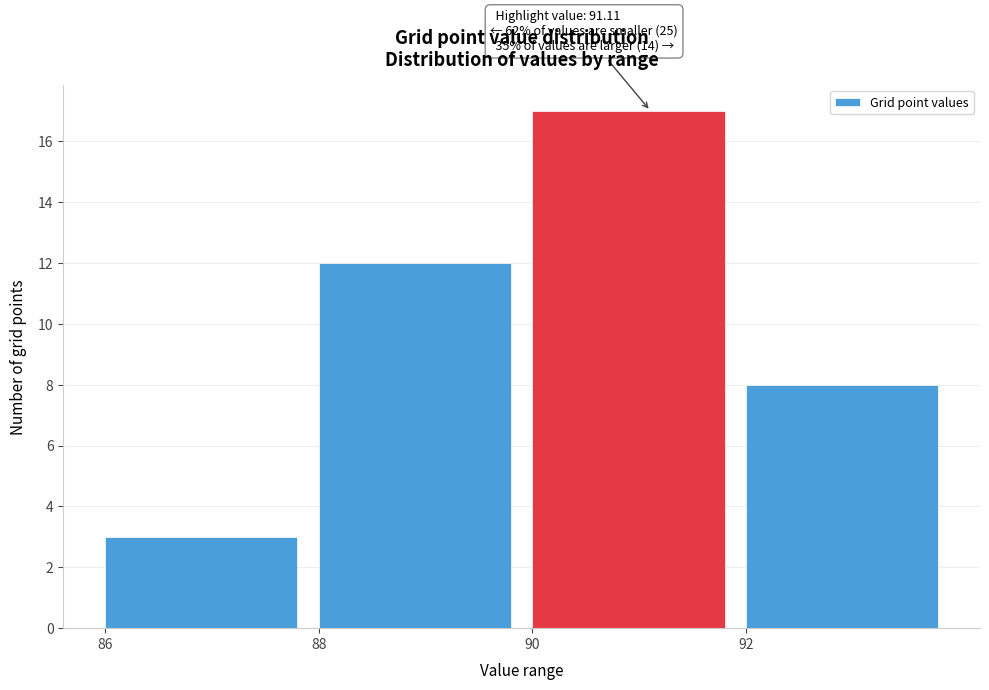

Which range on the x-axis has the tallest bar?

90 to 92